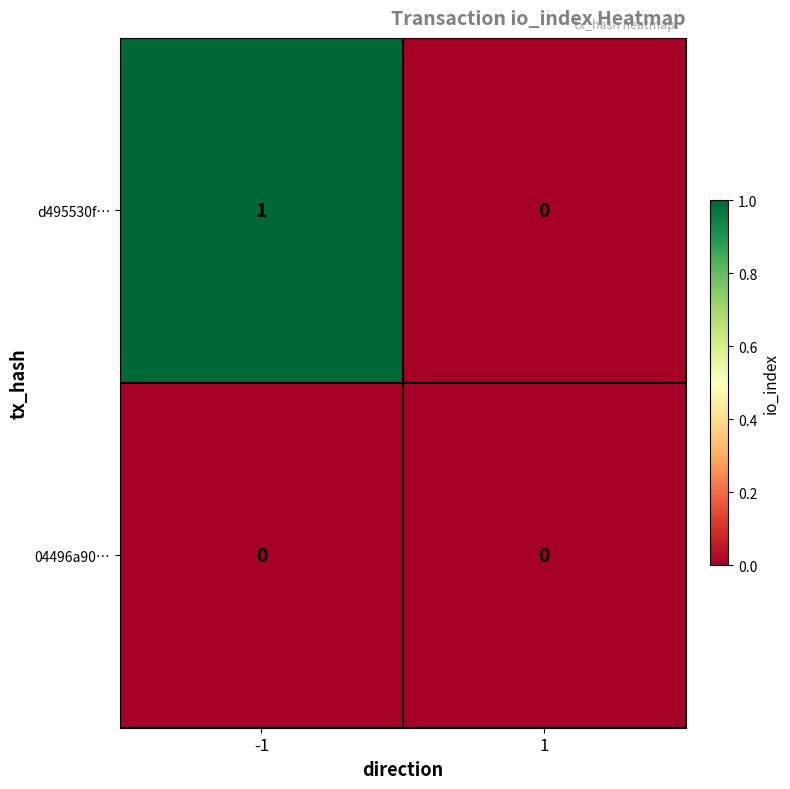

How many series are shown in this chart?

2